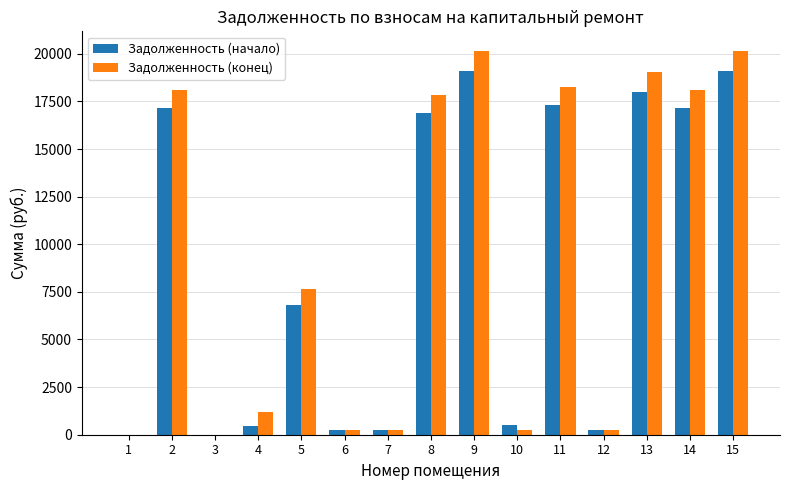

How many values in the Задолженность (конец) series exceed 7638?

8